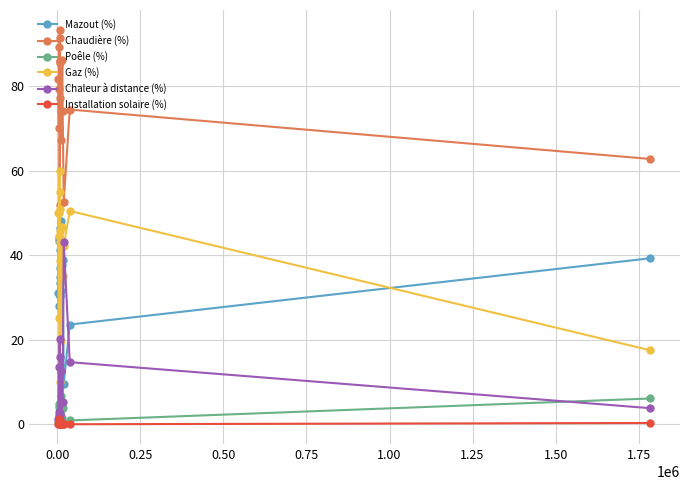

Does the chart have visible grid lines?

Yes